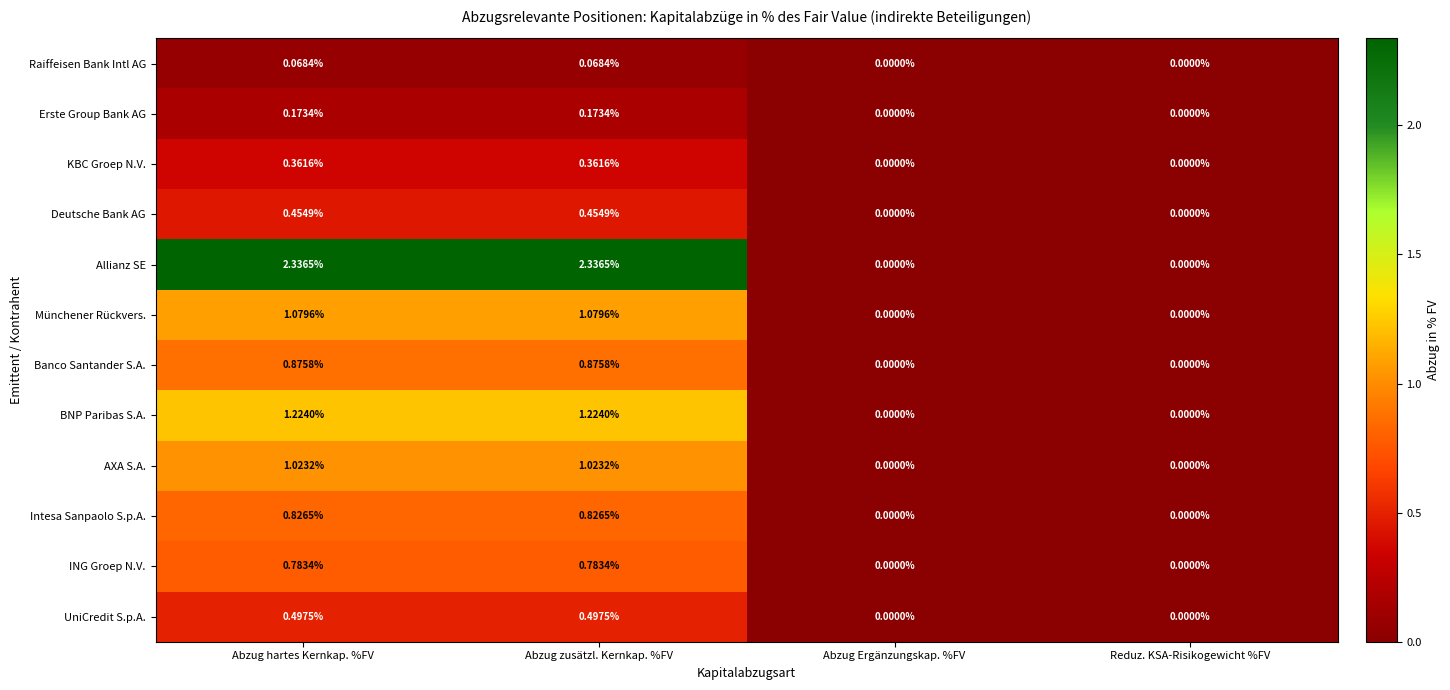

Which series has the largest total across all categories?

Allianz SE